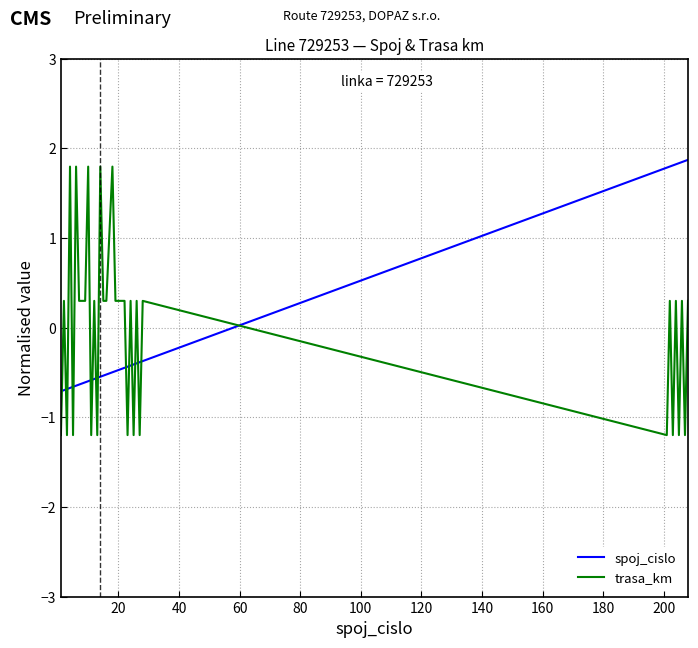

What is the difference between the maximum and minimum values in the trasa_km series?

3.0